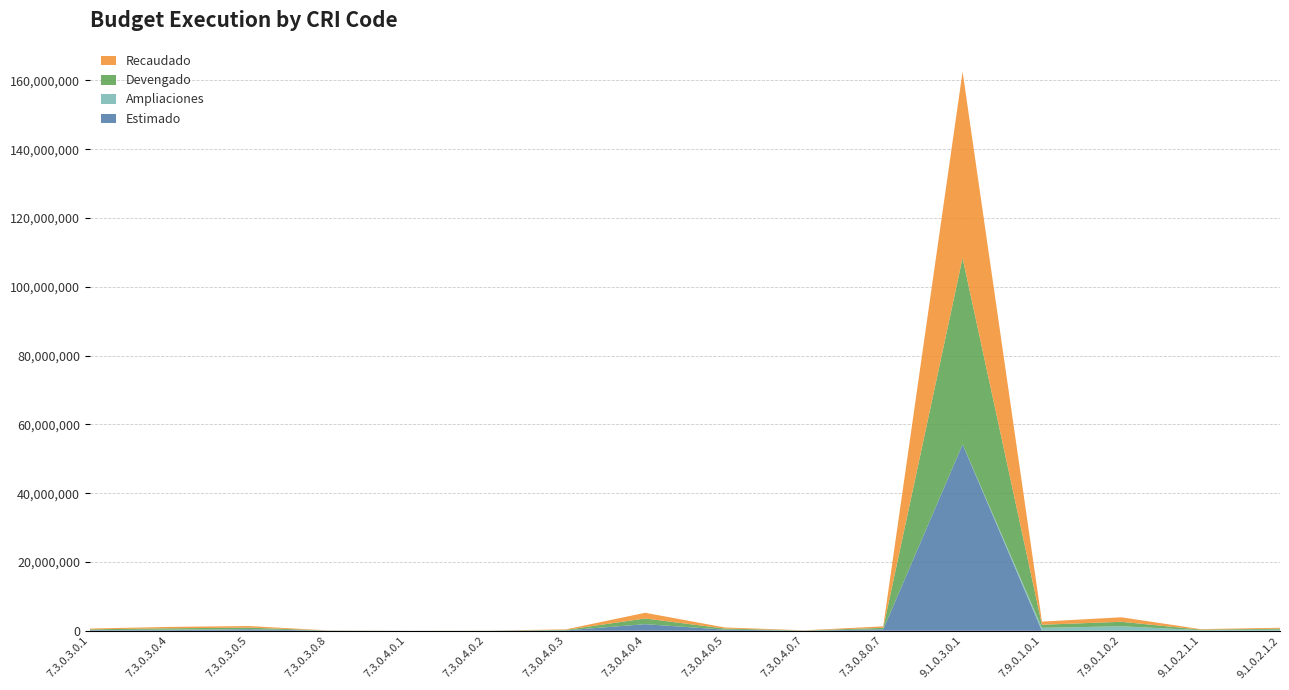

Reading left to right, transcribe all the data shown in this chart.

Estimado: 7.3.0.3.0.1=178951.5	7.3.0.3.0.4=195719.4	7.3.0.3.0.5=451916.3	7.3.0.3.0.8=33966.4	7.3.0.4.0.1=5551.9	7.3.0.4.0.2=264.6	7.3.0.4.0.3=117363.5	7.3.0.4.0.4=1916145.0	7.3.0.4.0.5=330600.4	7.3.0.4.0.7=24302.2	7.3.0.8.0.7=427791.4	9.1.0.3.0.1=54183480.7	7.9.0.1.0.1=0.0	7.9.0.1.0.2=0.0	9.1.0.2.1.1=0.0	9.1.0.2.1.2=0.0
Ampliaciones: 7.3.0.3.0.1=0.0	7.3.0.3.0.4=122815.7	7.3.0.3.0.5=0.0	7.3.0.3.0.8=0.0	7.3.0.4.0.1=1496.1	7.3.0.4.0.2=10489.1	7.3.0.4.0.3=0.0	7.3.0.4.0.4=0.0	7.3.0.4.0.5=0.0	7.3.0.4.0.7=0.0	7.3.0.8.0.7=0.0	9.1.0.3.0.1=0.0	7.9.0.1.0.1=849276.4	7.9.0.1.0.2=1306030.7	9.1.0.2.1.1=186146.9	9.1.0.2.1.2=313853.1
Devengado: 7.3.0.3.0.1=230404.5	7.3.0.3.0.4=401669.1	7.3.0.3.0.5=464507.0	7.3.0.3.0.8=40801.5	7.3.0.4.0.1=7048.0	7.3.0.4.0.2=17805.7	7.3.0.4.0.3=143999.1	7.3.0.4.0.4=1656540.6	7.3.0.4.0.5=321519.0	7.3.0.4.0.7=52108.5	7.3.0.8.0.7=427791.4	9.1.0.3.0.1=54183480.7	7.9.0.1.0.1=904170.0	7.9.0.1.0.2=1306030.7	9.1.0.2.1.1=145704.2	9.1.0.2.1.2=279031.4
Recaudado: 7.3.0.3.0.1=230404.5	7.3.0.3.0.4=401669.1	7.3.0.3.0.5=464507.0	7.3.0.3.0.8=40801.5	7.3.0.4.0.1=7048.0	7.3.0.4.0.2=17805.7	7.3.0.4.0.3=143999.1	7.3.0.4.0.4=1656540.6	7.3.0.4.0.5=321519.0	7.3.0.4.0.7=52108.5	7.3.0.8.0.7=427791.4	9.1.0.3.0.1=54183480.7	7.9.0.1.0.1=904170.0	7.9.0.1.0.2=1306030.7	9.1.0.2.1.1=145704.2	9.1.0.2.1.2=279031.4